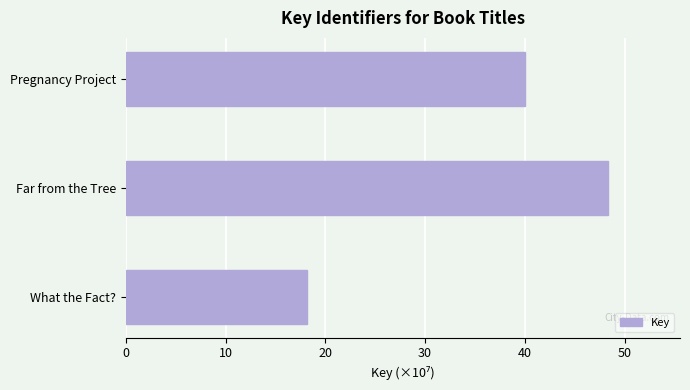

What is the change in value from What the Fact? to Pregnancy Project?

+21.8